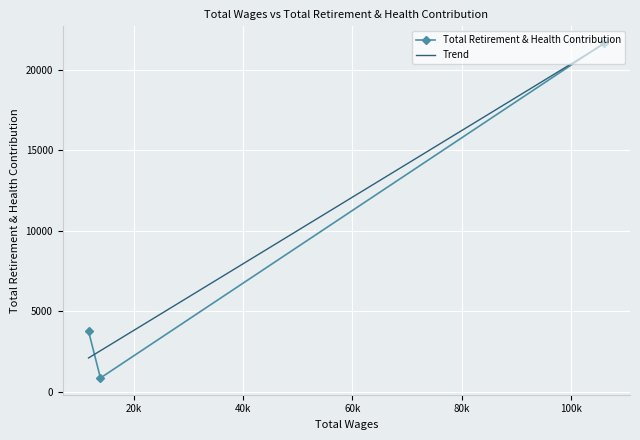

Count the number of data series in this chart.

1